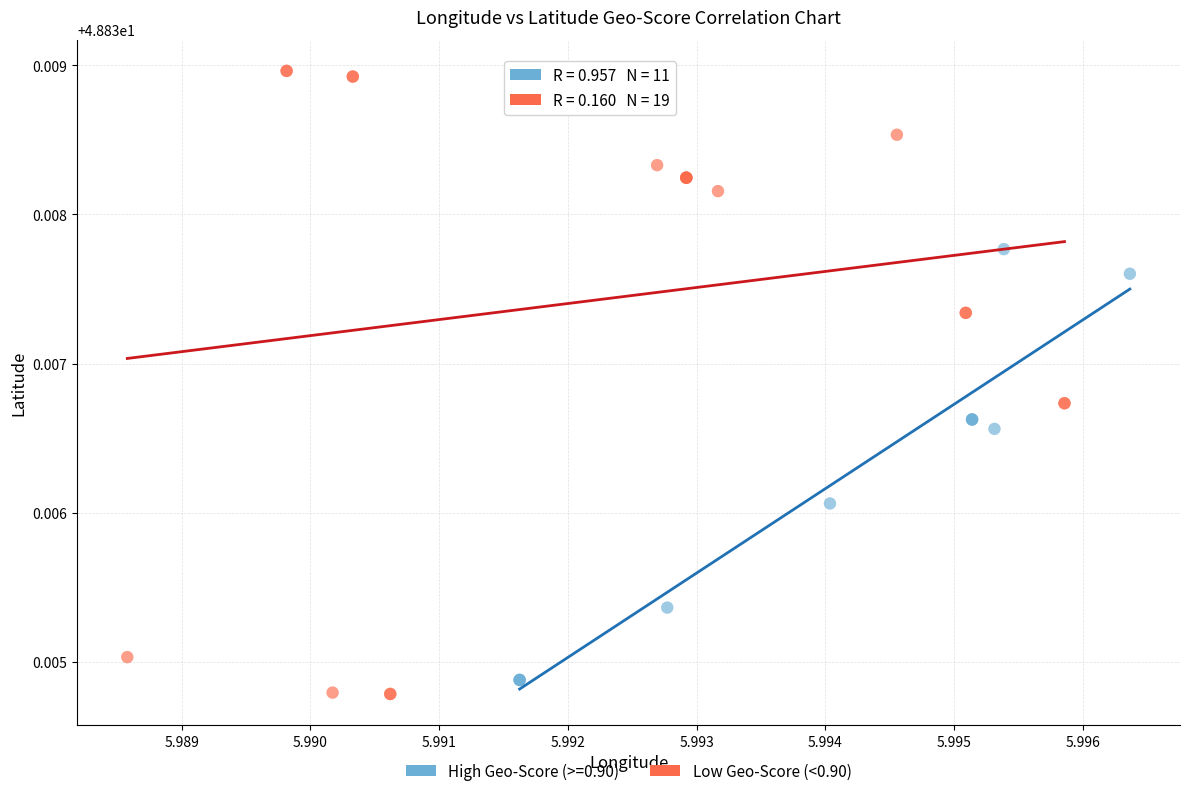

Which series contains the highest Y value?

Low Geo-Score (<0.90)